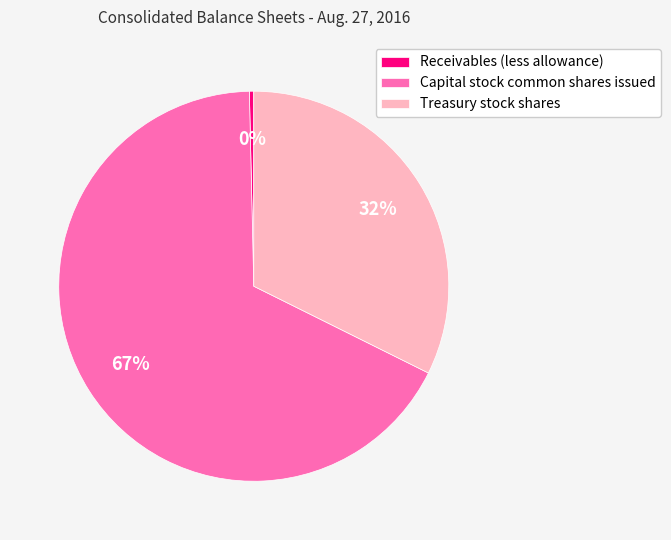

True or false: Capital stock common shares issued accounts for 67% of the total.

True